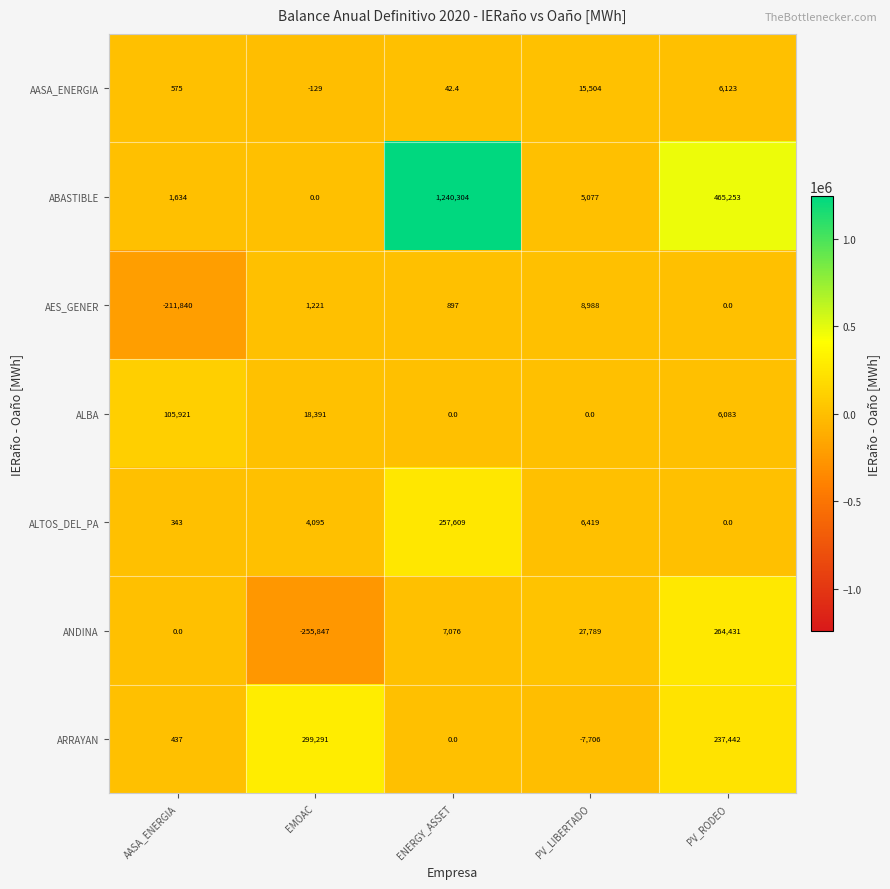

How many series are shown in this chart?

7